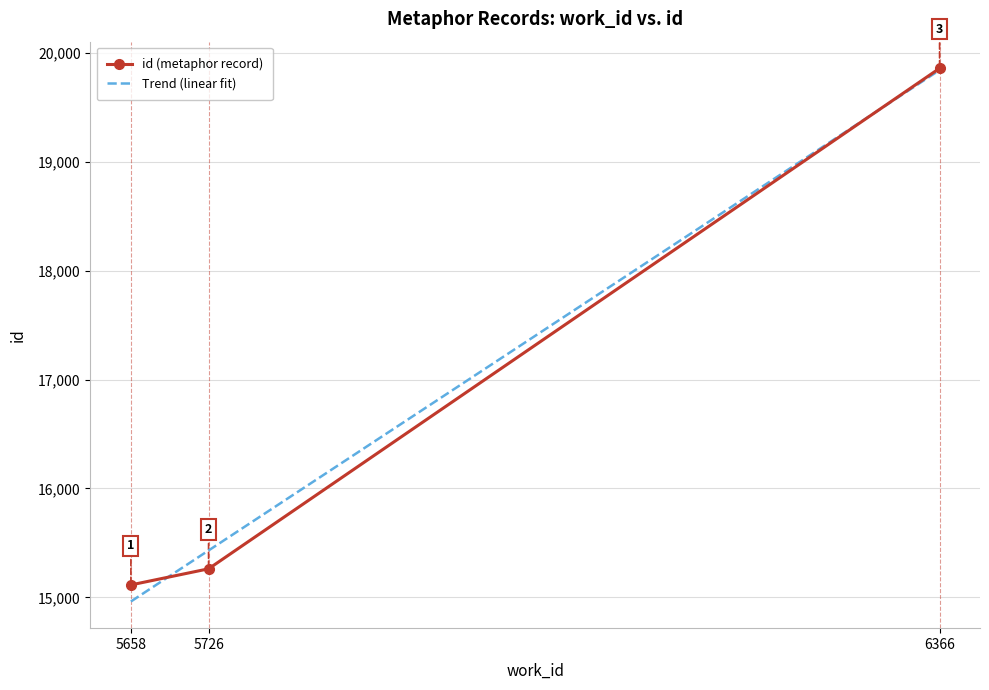

Reading right to left, transcribe all the data shown in this chart.

19859	15262	15114